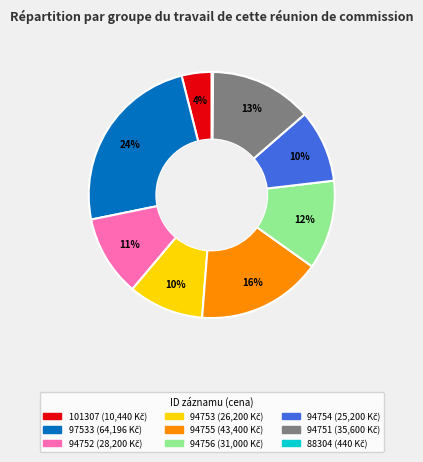

Do 94751 and 94755 together represent more than half of the pie?

No